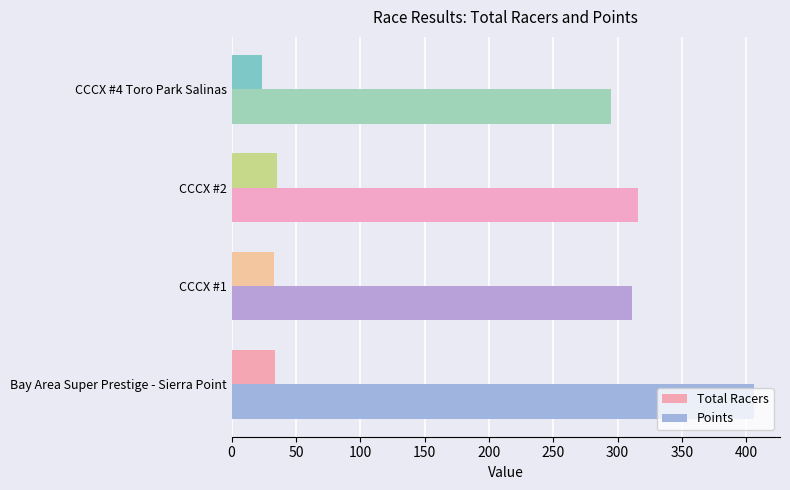

Which series has the widest spread of values?

Points